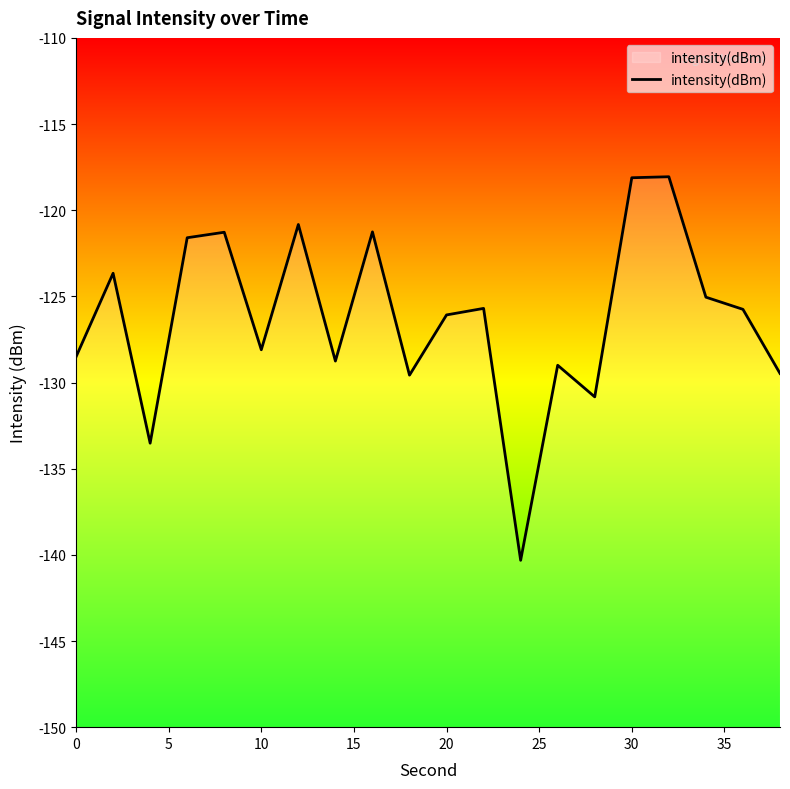

The value at 10 is -204.7. True or false?

False